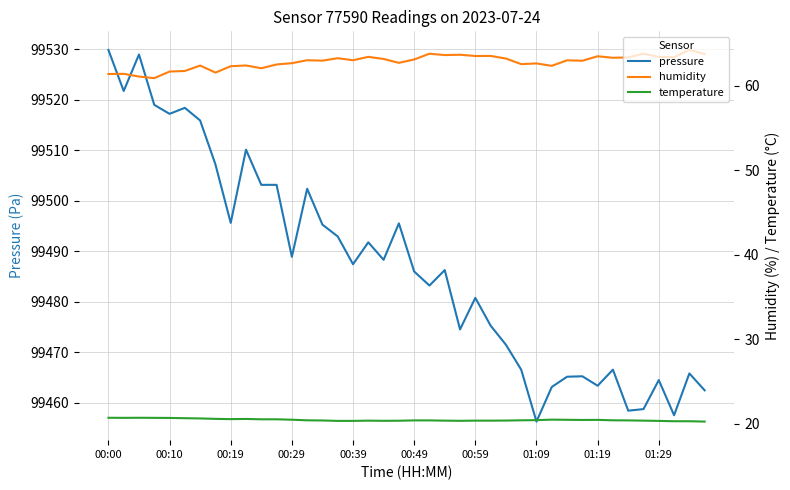

What is the difference between the highest and lowest values at 14?

99474.9